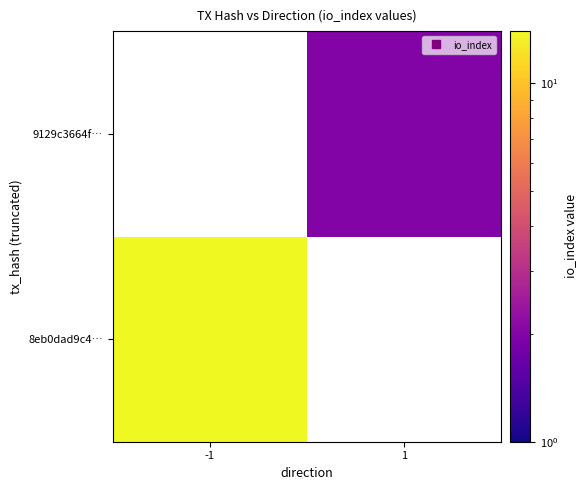

How many data points does each series have?

2